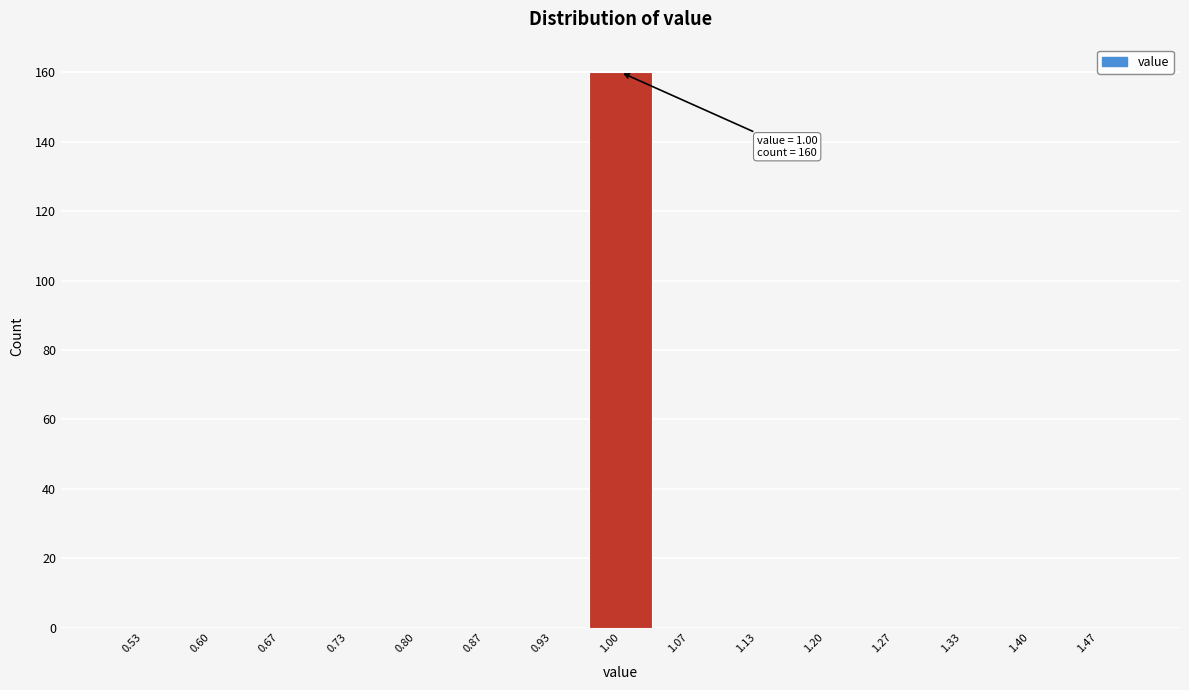

Over which range of the x-axis is the bar tallest?

0.97 to 1.03